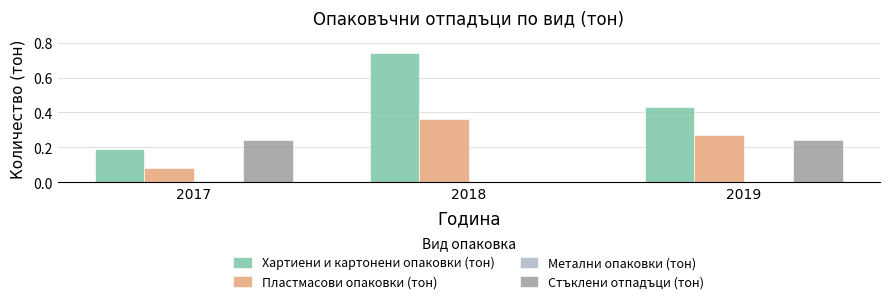

How many groups of bars are there?

3